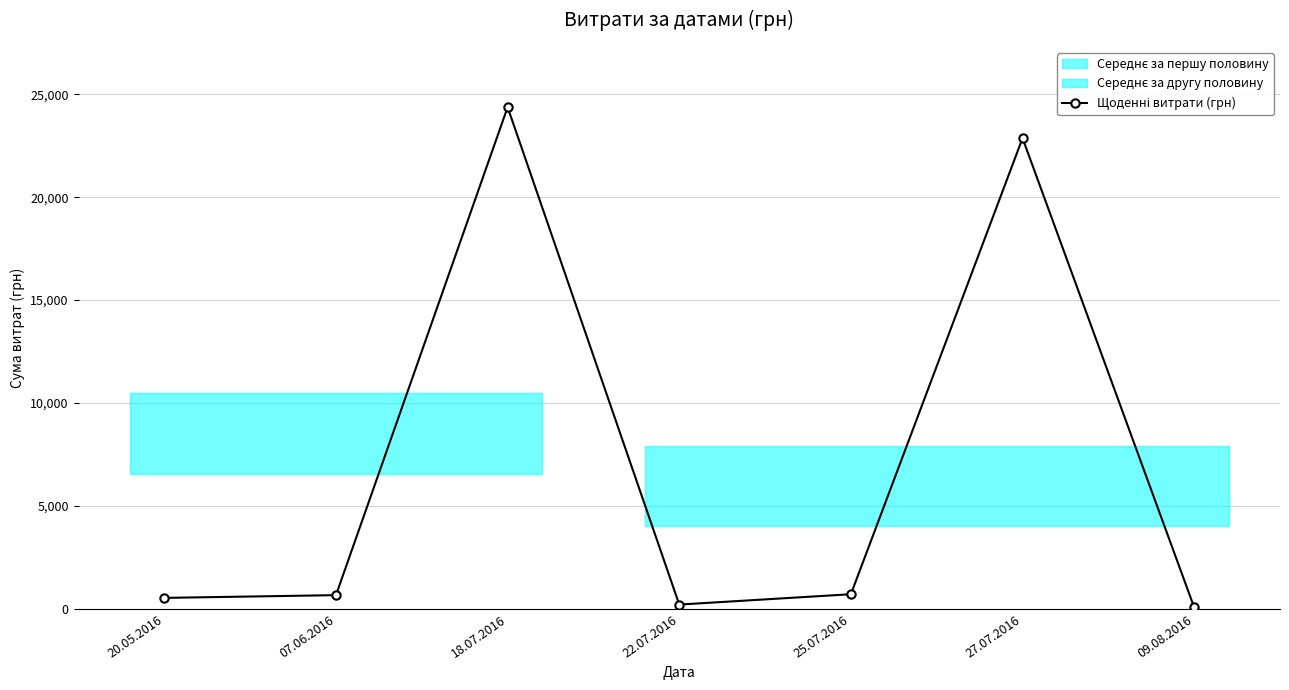

How many lines are shown in the chart?

1